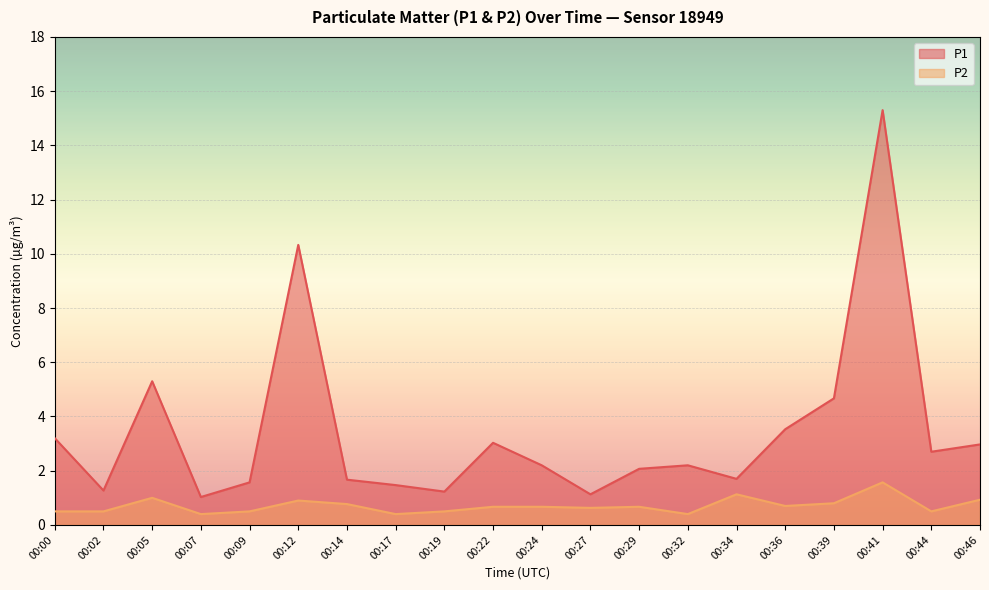

List the series in order of their overall mean, highest first.

P1, P2